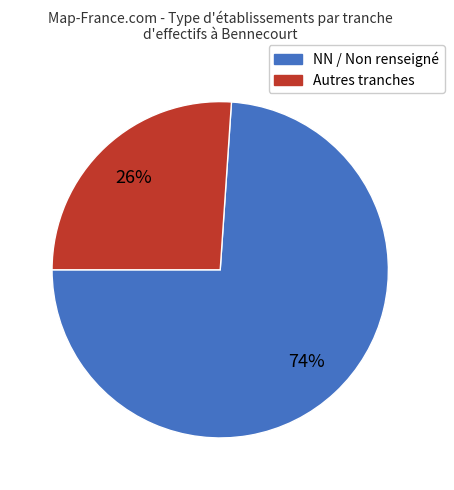

Does any single category account for the majority?

Yes